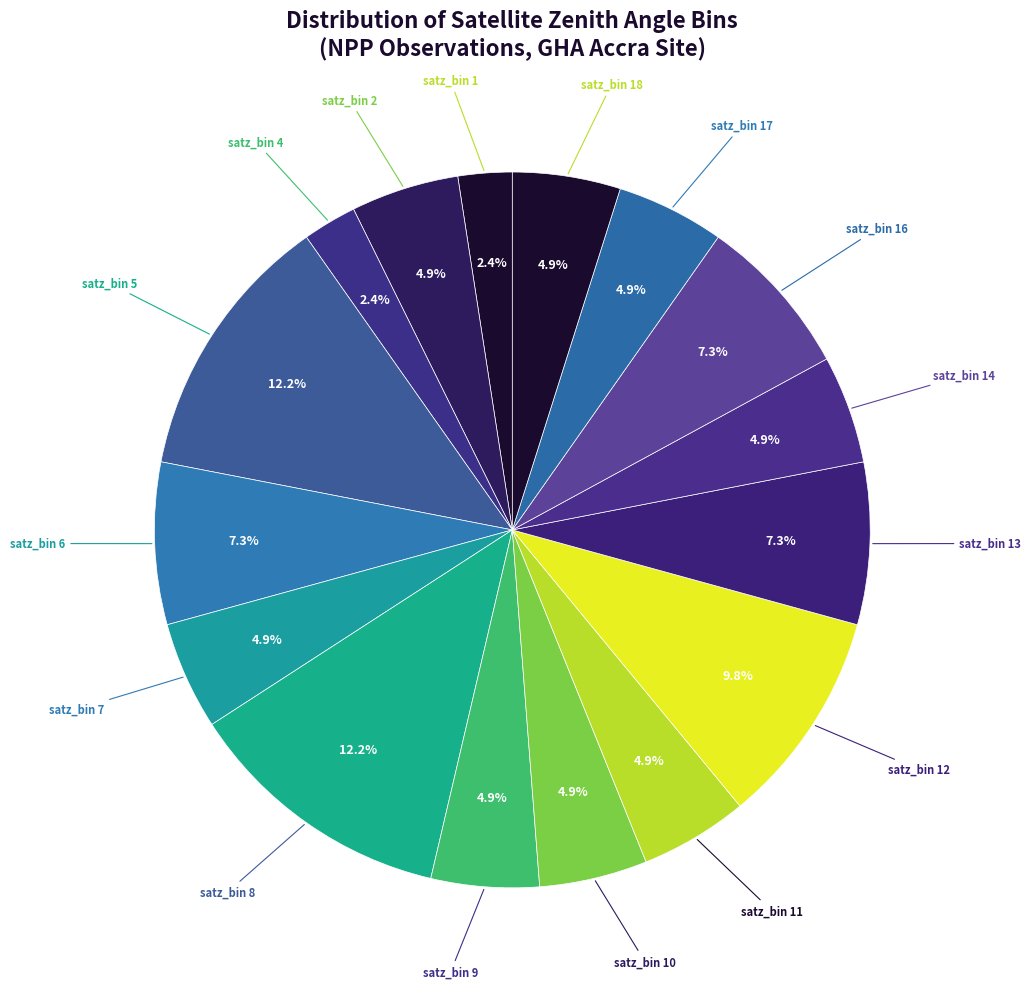

Is there a majority slice in this chart?

No